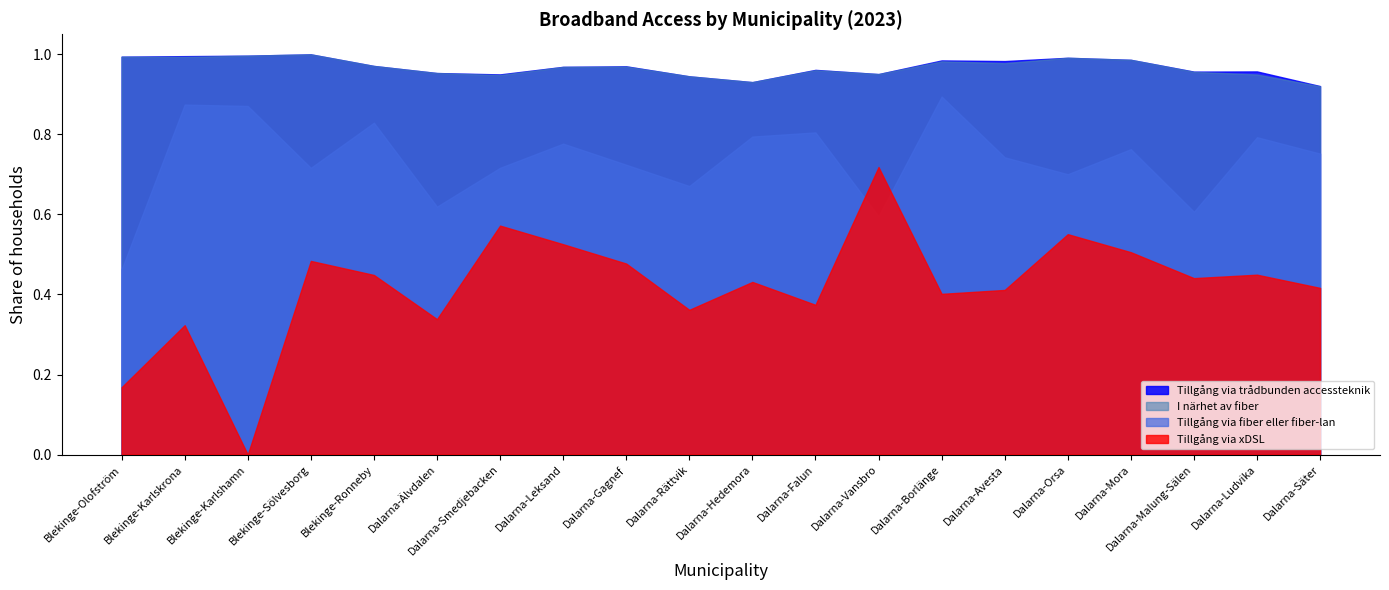

At which category does I närhet av fiber reach its first local peak?

Blekinge-Sölvesborg